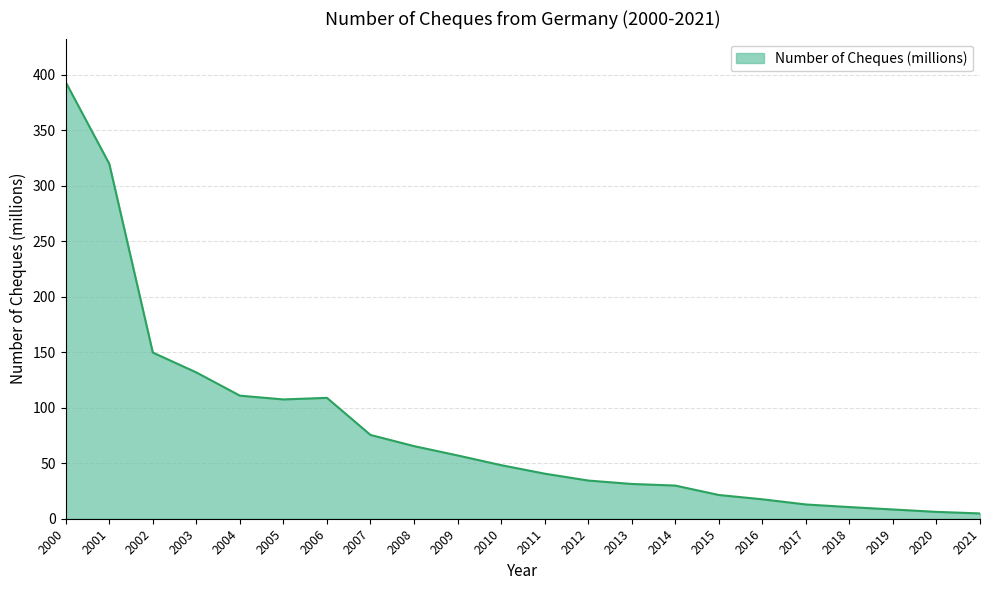

What is the difference between the values at 2009 and 2019?

48.7